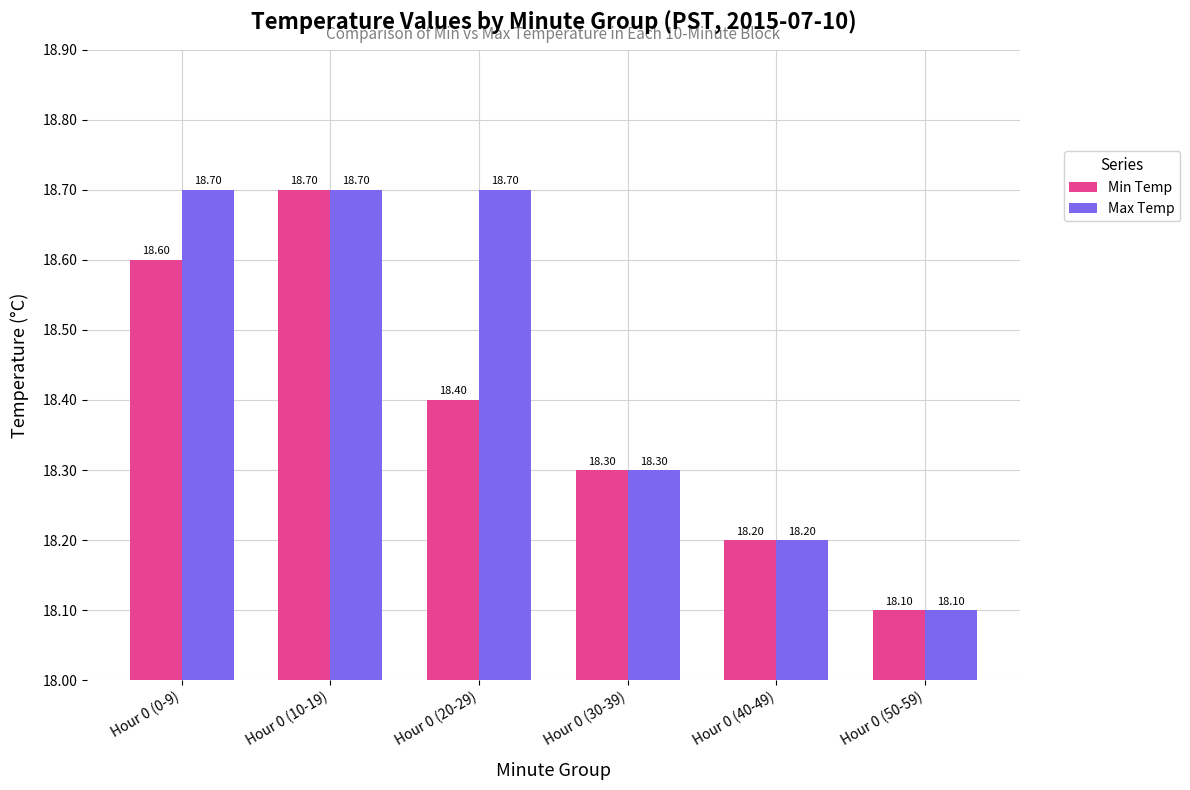

Which series has the largest total across all categories?

Max Temp